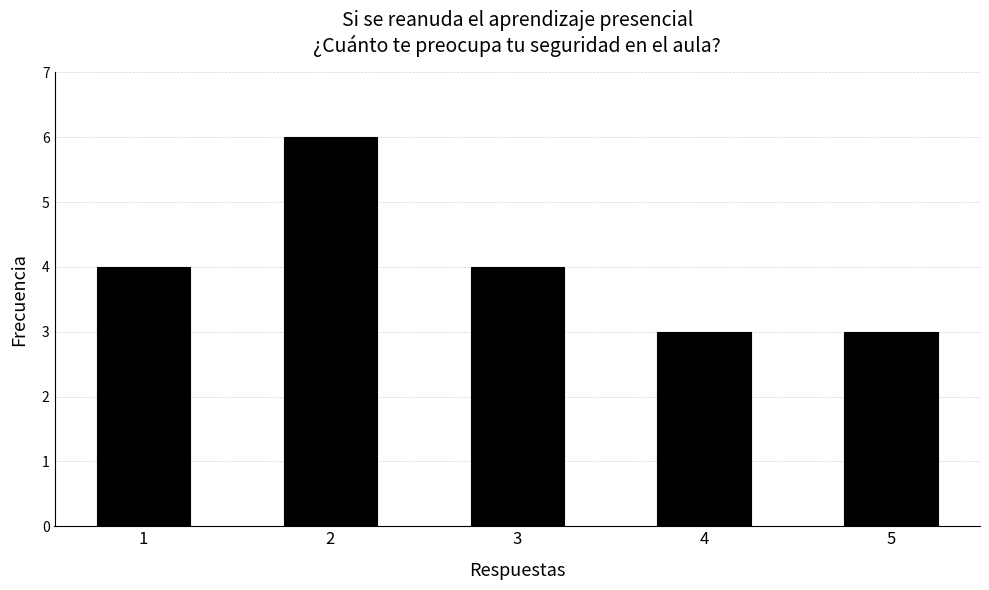

How many categories are shown in the chart?

5